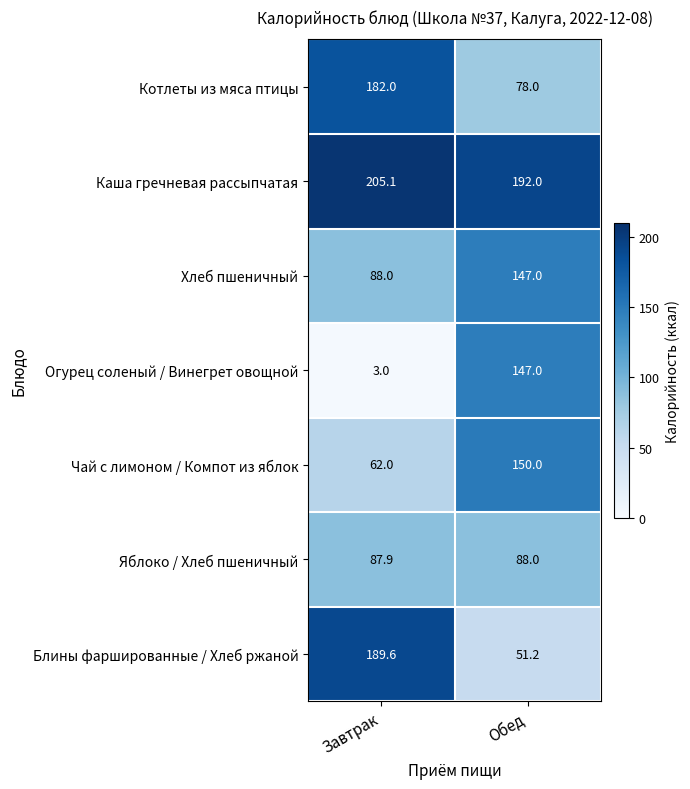

Which label corresponds to the smallest value in the chart?

Завтрак